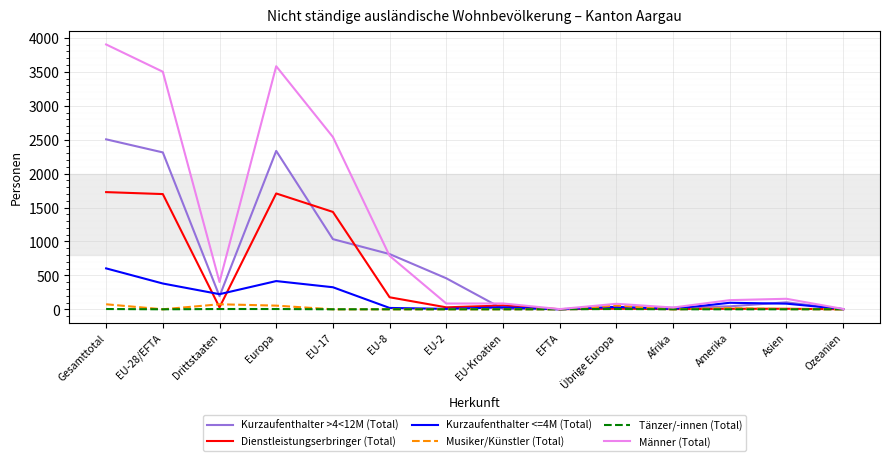

Which label corresponds to the largest value in the chart?

Gesamttotal